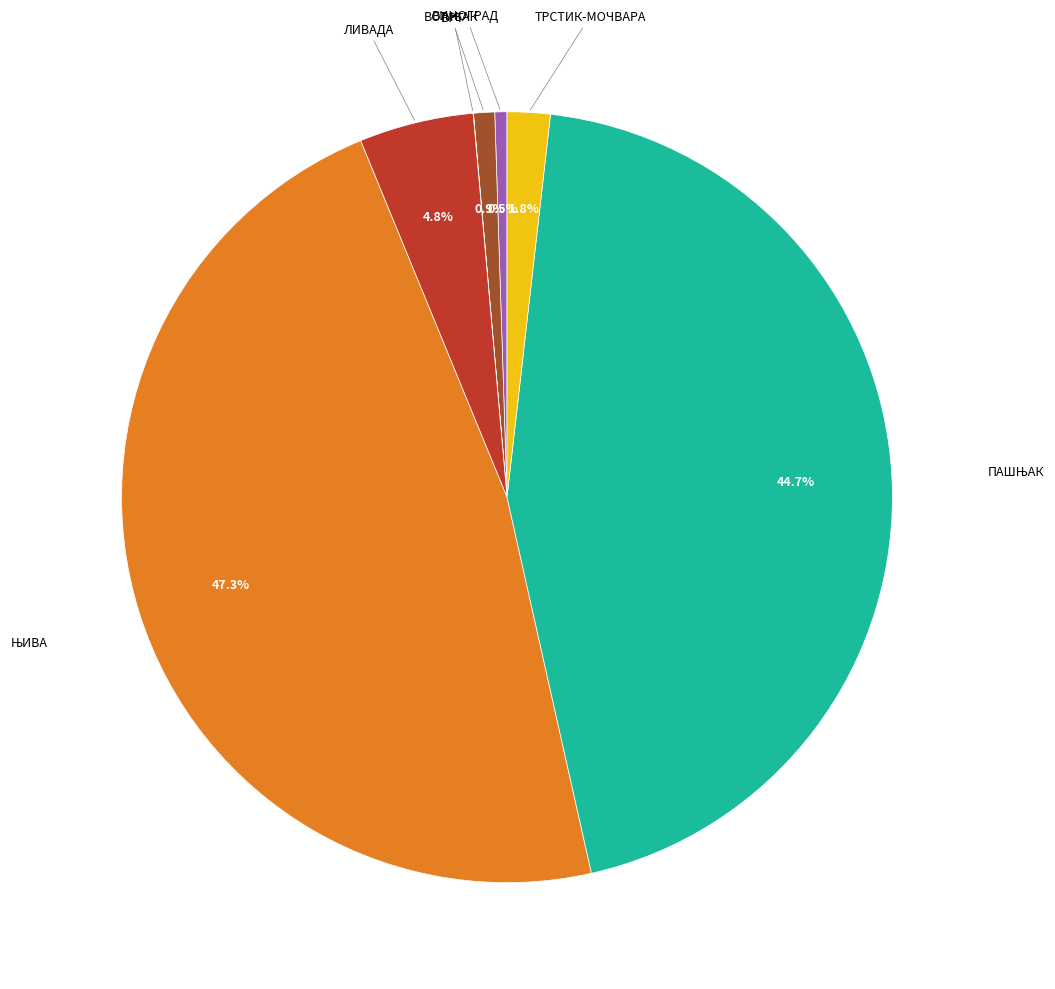

Does any single category account for the majority?

No